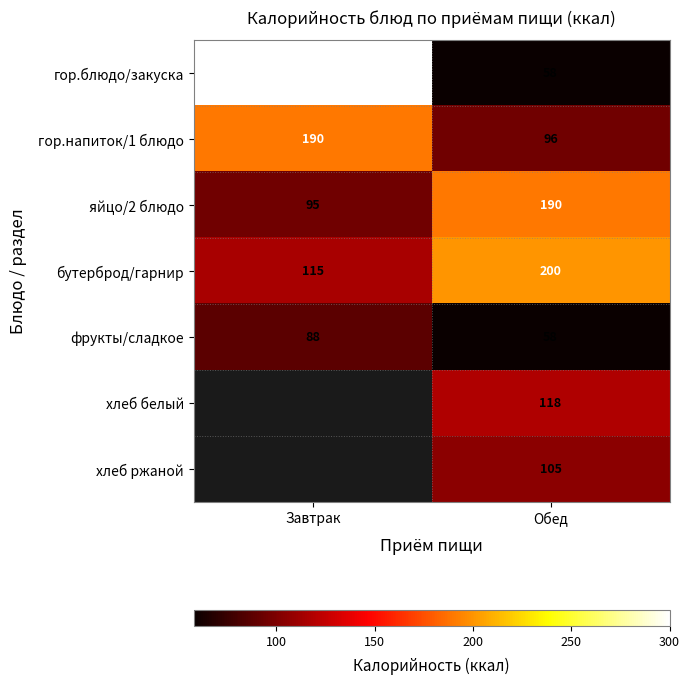

What is the sum of the гор.напиток/1 блюдо values at Завтрак and Обед?

286